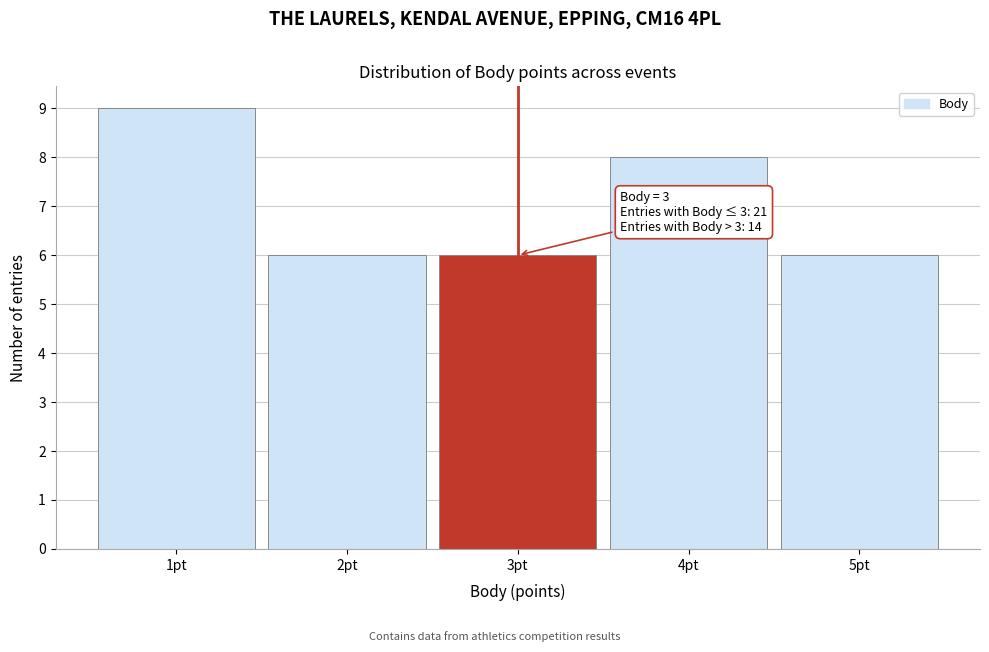

Which range on the x-axis has the tallest bar?

0.5 to 1.5